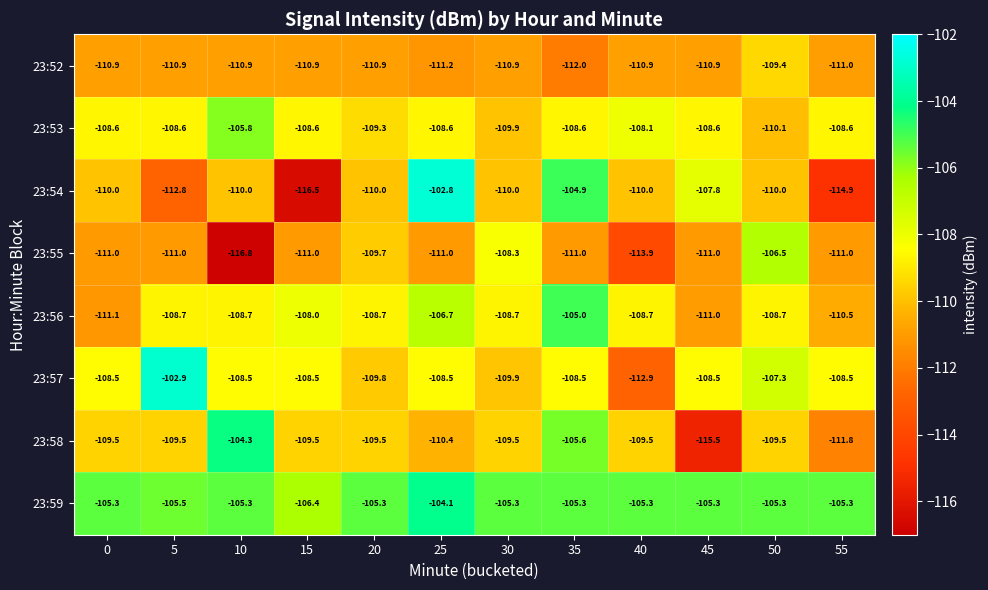

Is it true that 23:52 equals -183.5 at 50?

False